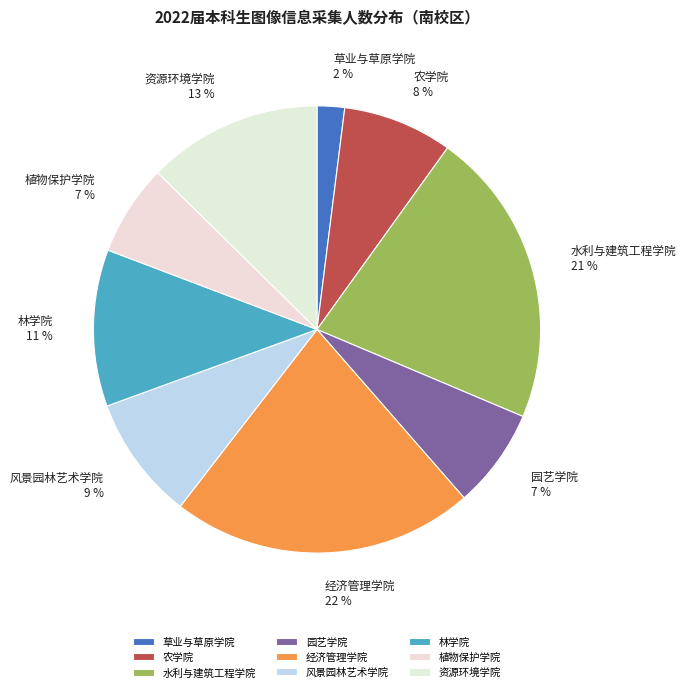

Combined, do 林学院 and 草业与草原学院 account for over 50%?

No